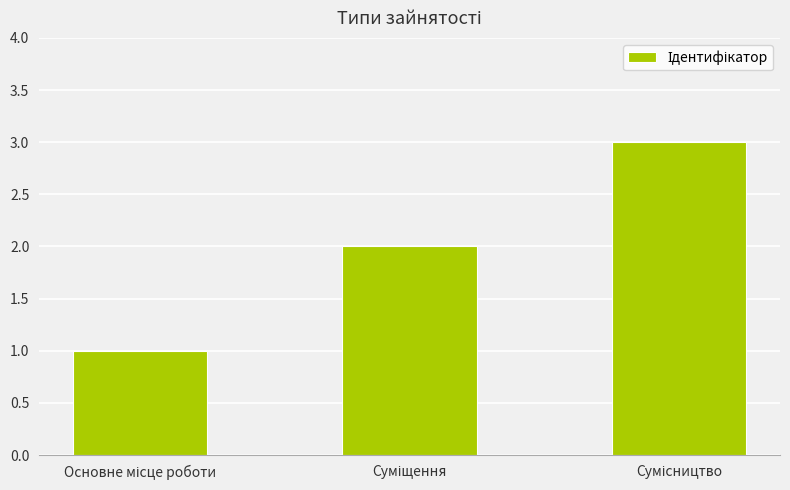

What is the greatest value displayed?

3